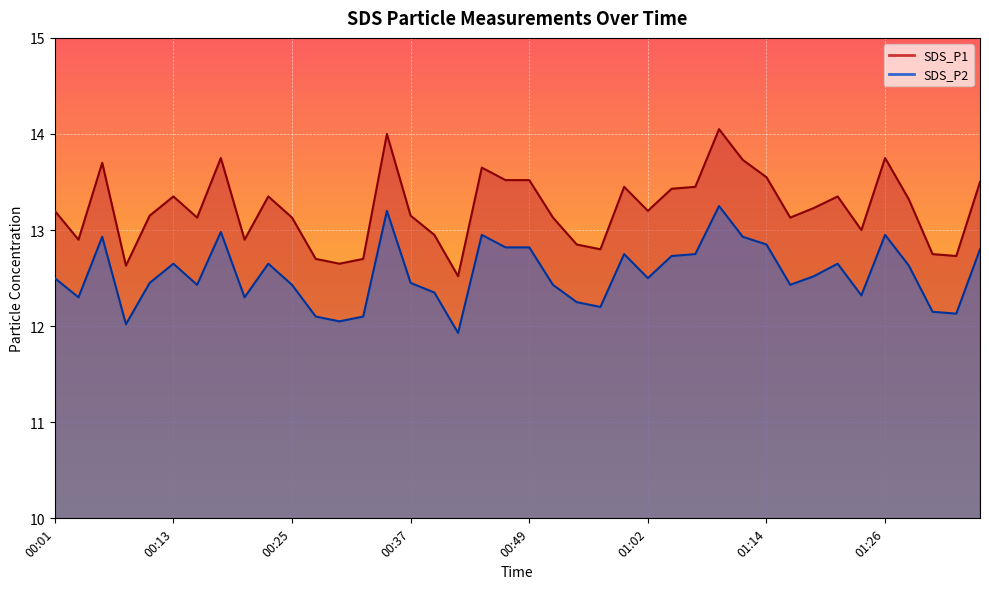

How many series are shown in this chart?

2